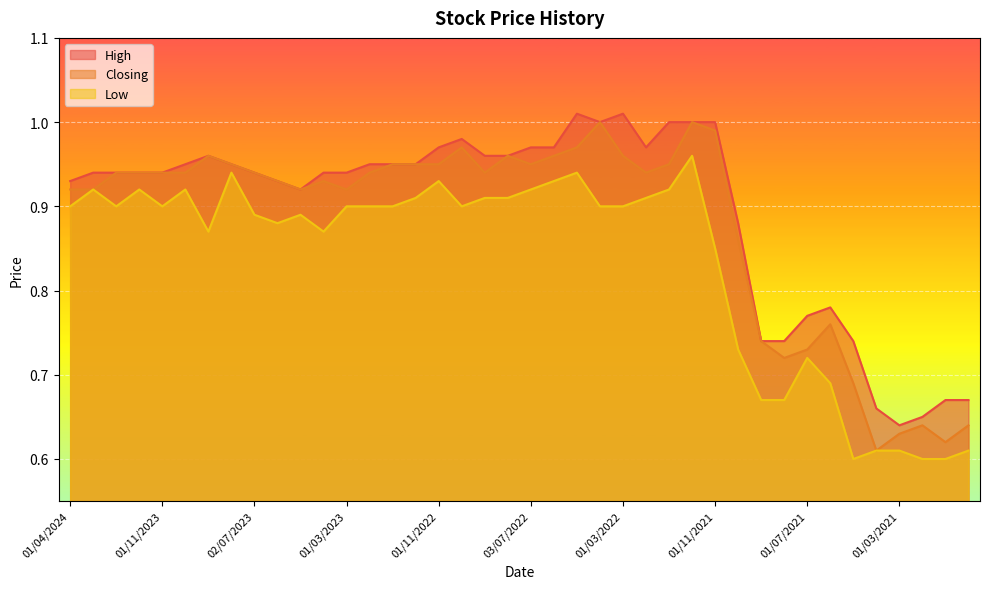

What is the difference between the maximum and minimum values in the Low series?

0.4